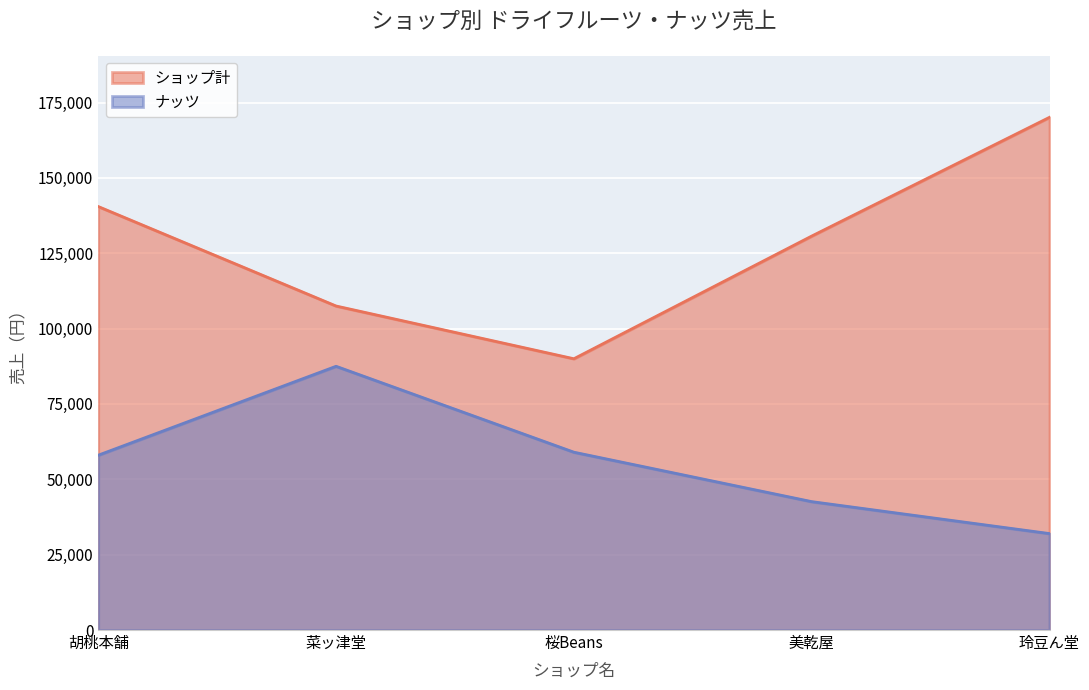

How many lines are shown in the chart?

2